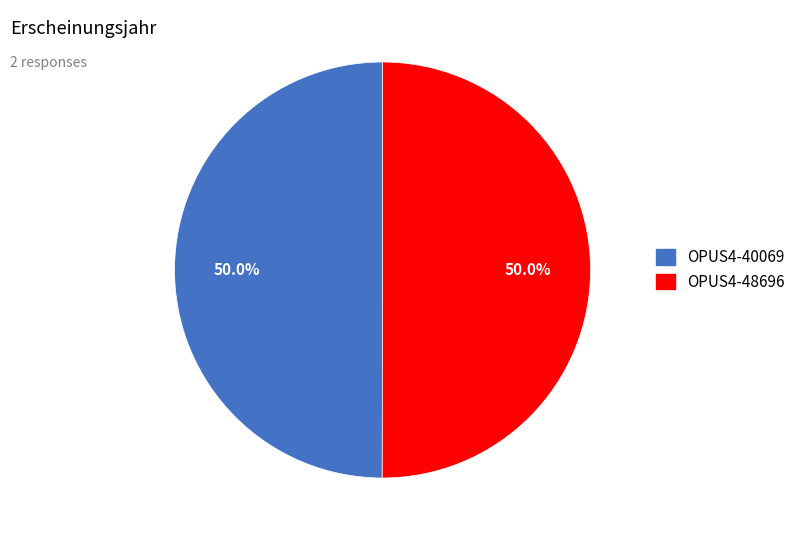

How many slices are in this pie chart?

2